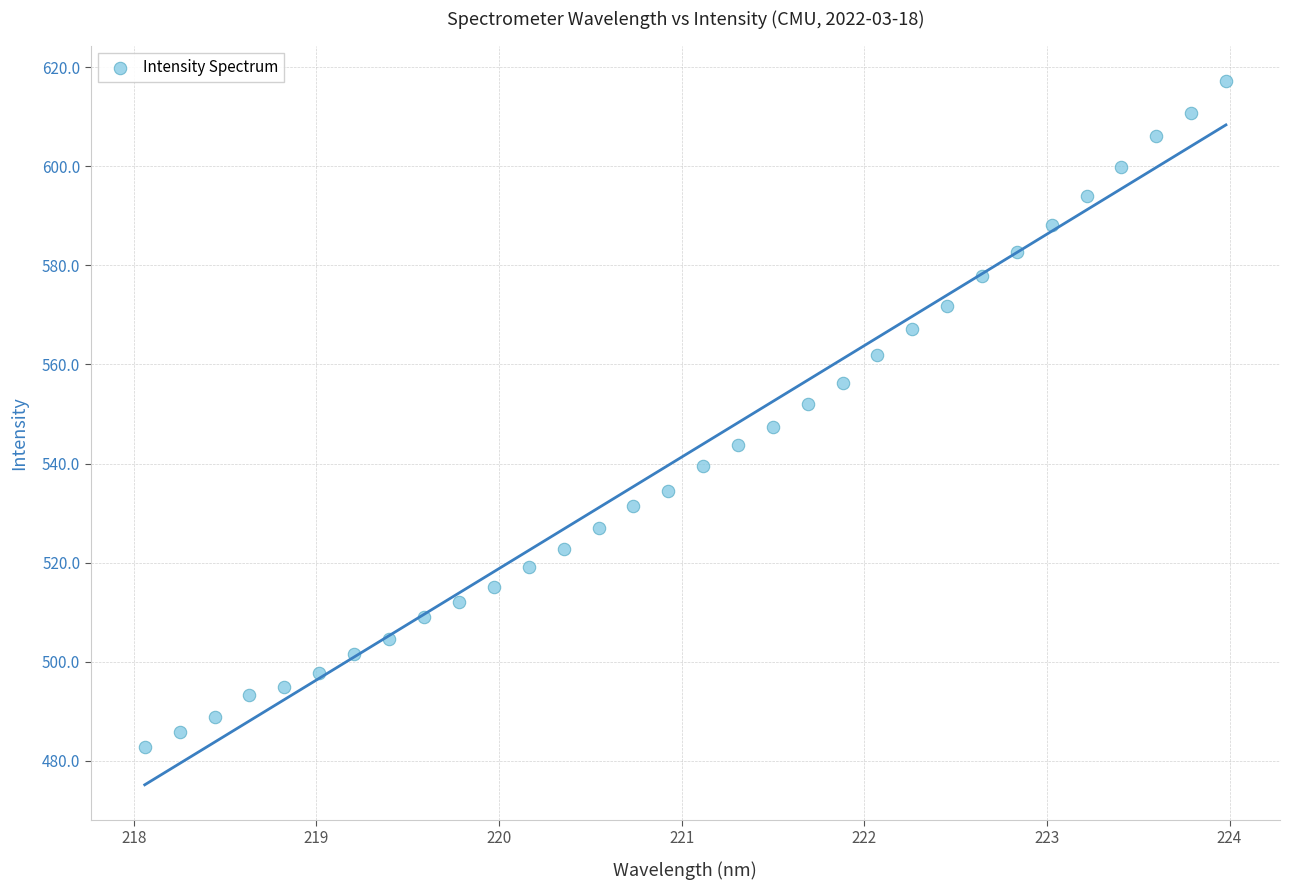

What is the range of X values (max minus min)?

5.9